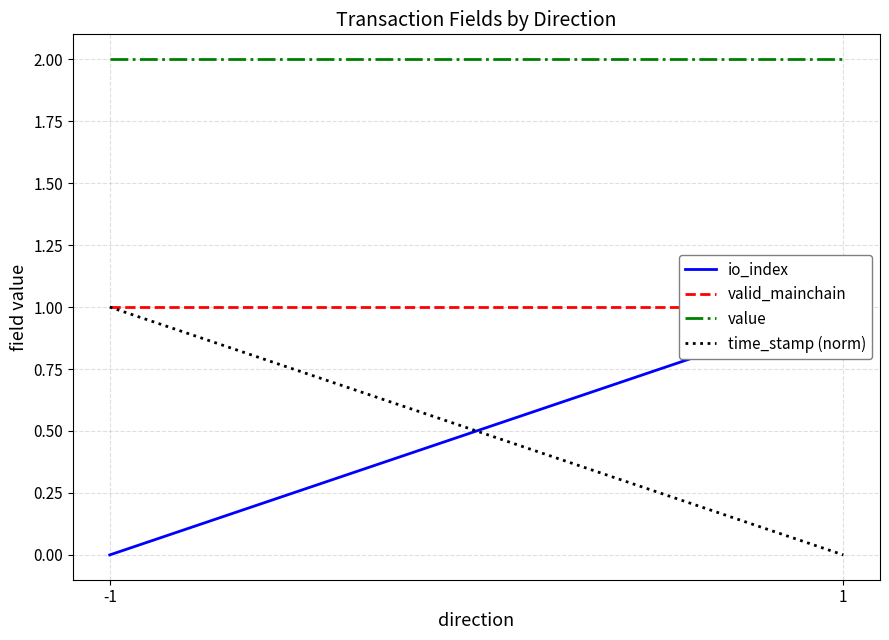

How many lines are shown in the chart?

4